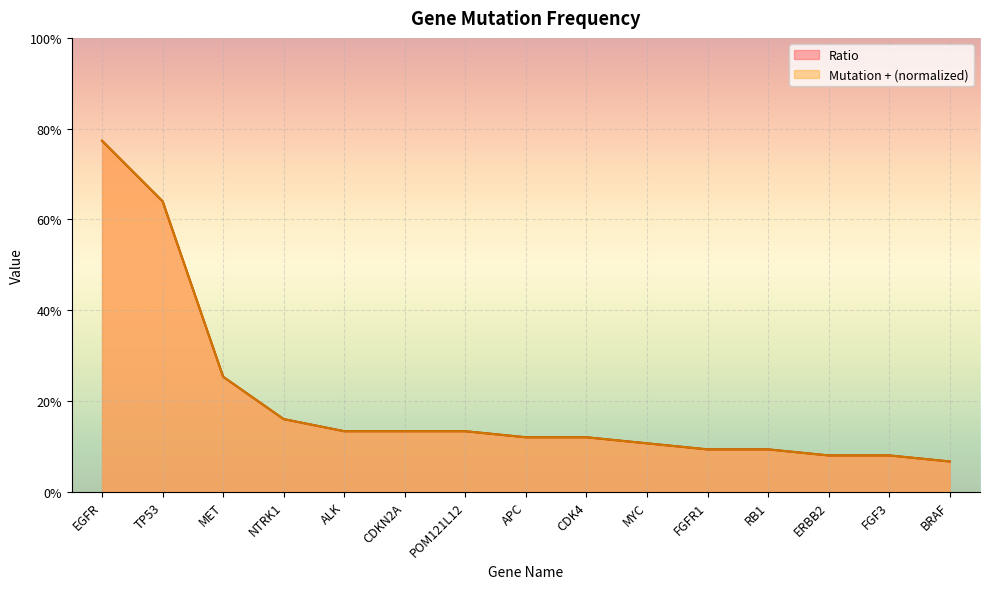

True or false: Ratio and Mutation+ cross at least once.

False